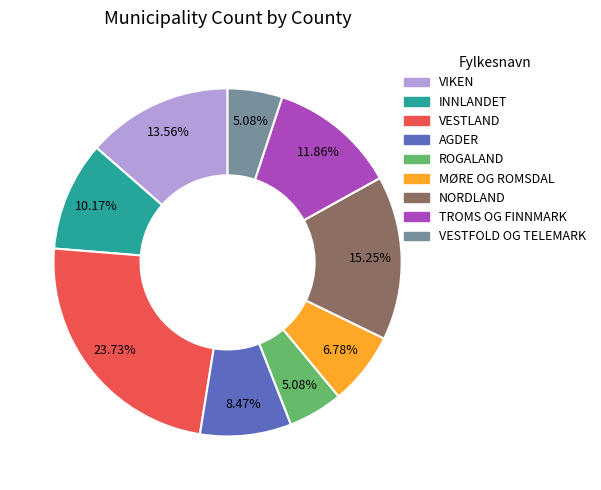

How many segments does this pie chart have?

9